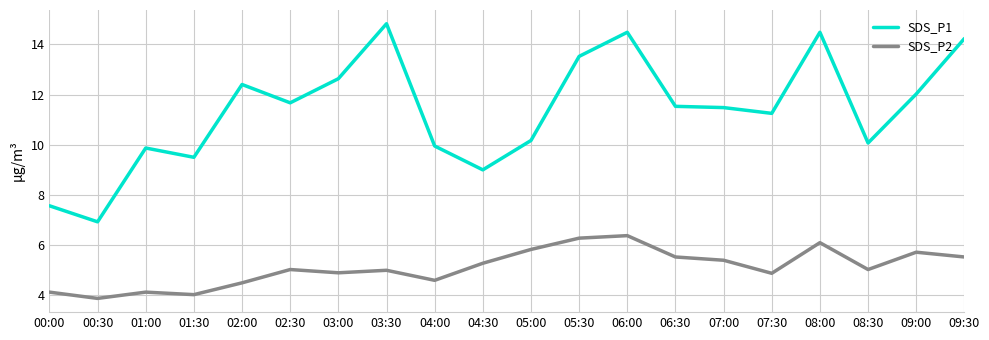

How many interior local peaks does the SDS_P2 series have?

6